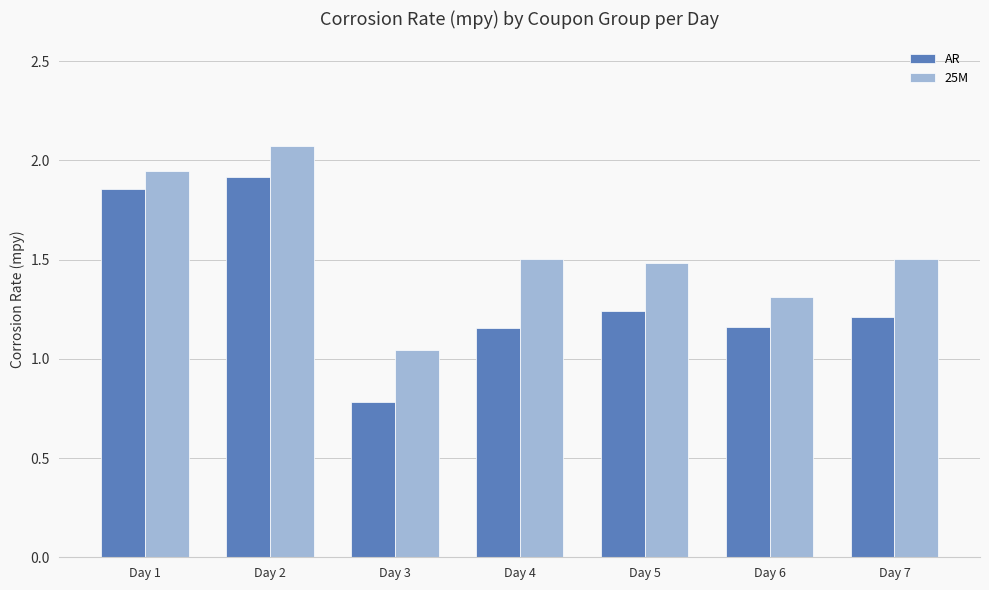

Is it true that AR equals 0.8 at Day 3?

True